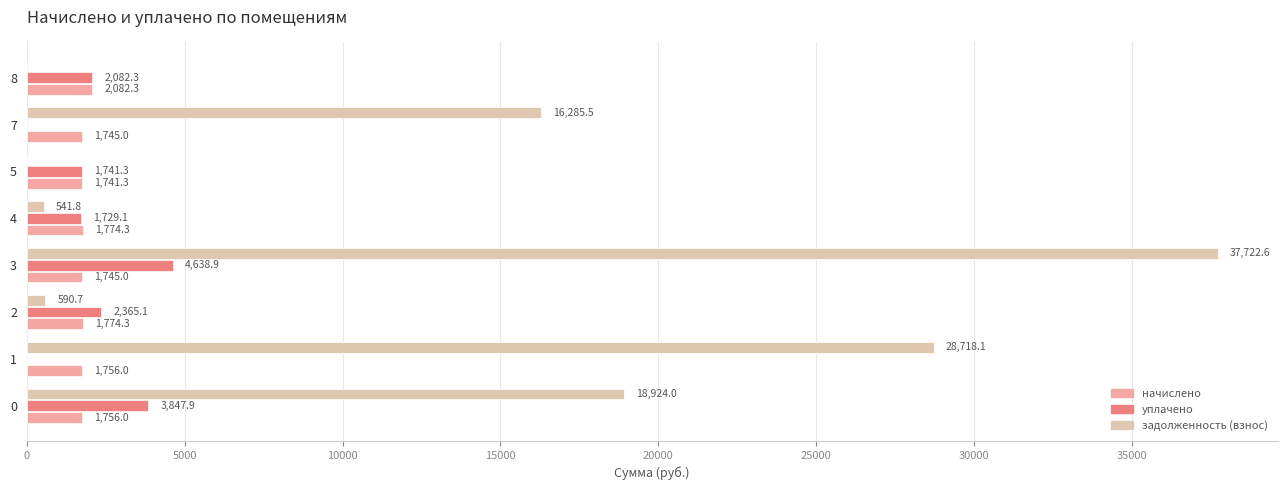

True or false: уплачено has a value of 5464.6 at 0.

False